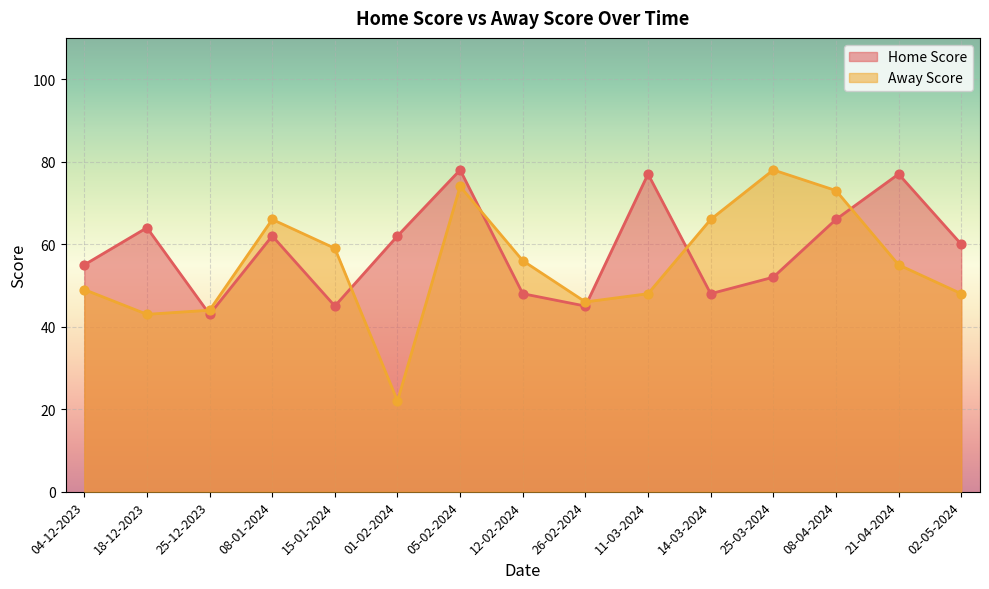

Which series contains the highest Y value?

Home Score